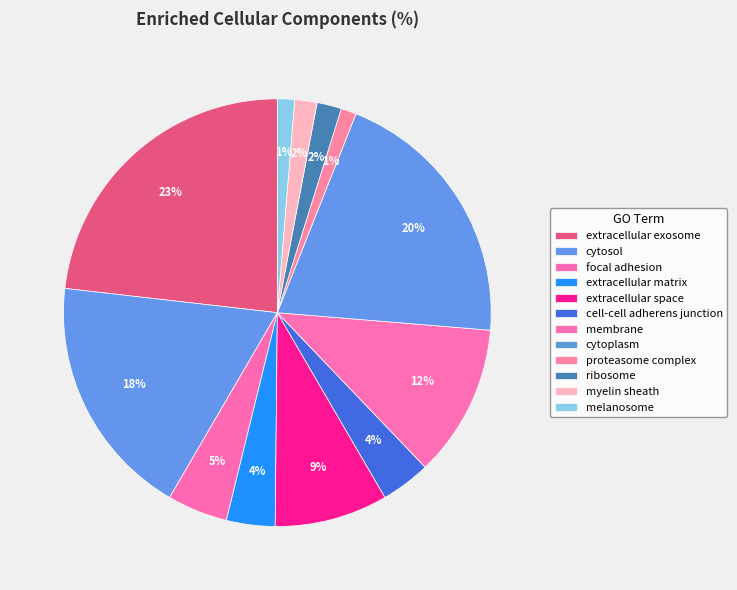

Which category has the biggest portion of the pie?

extracellular exosome